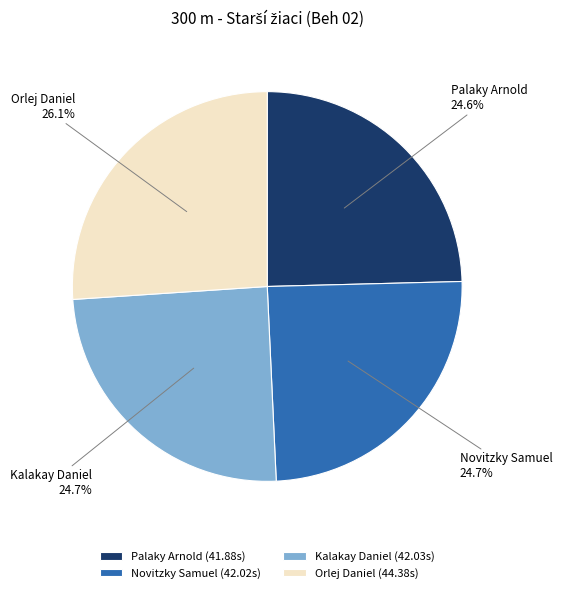

The Novitzky Samuel slice represents 35% of the pie. True or false?

False